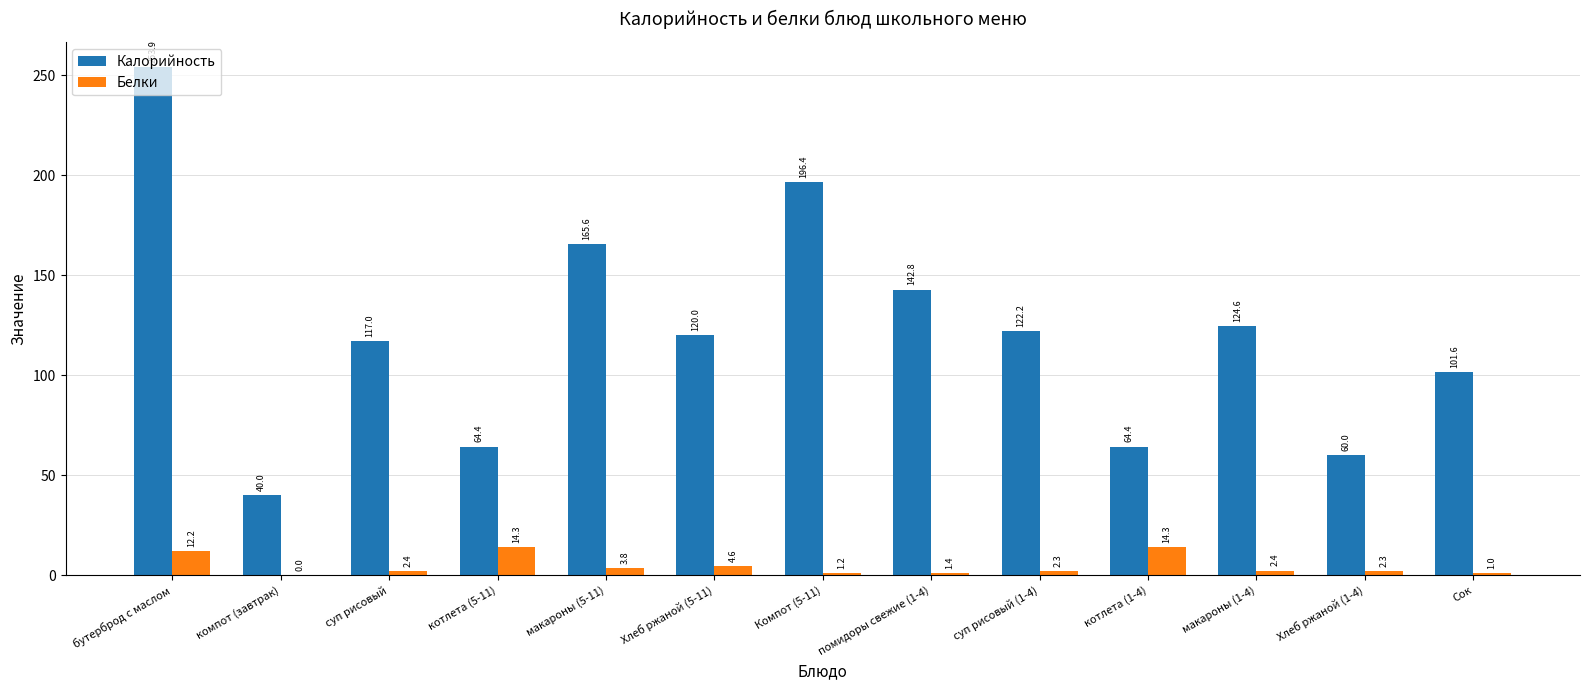

What is the spread (max minus min) of values at компот (завтрак)?

40.0